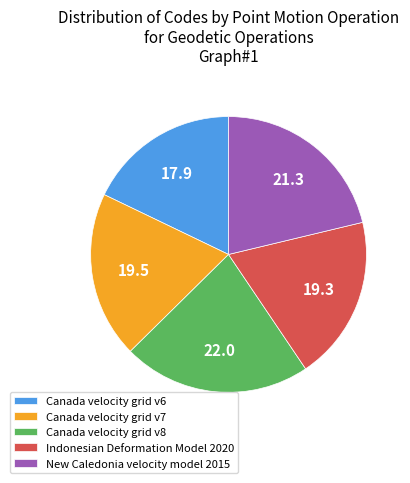

How many slices are in this pie chart?

5